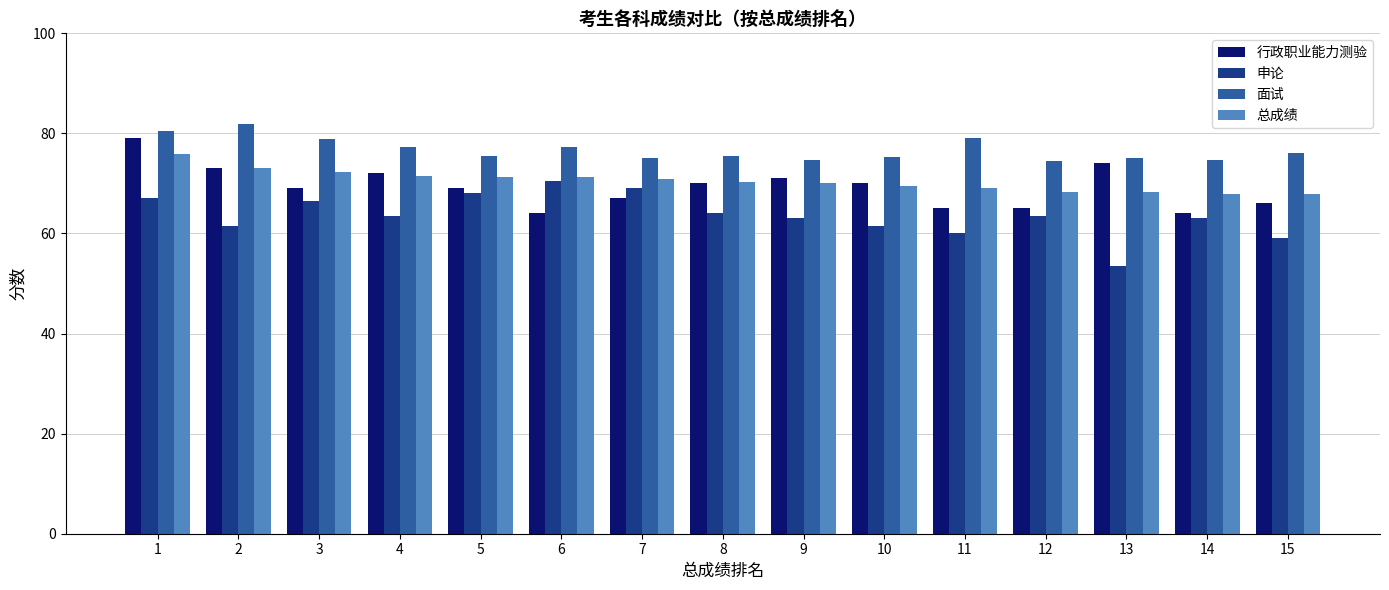

At 11, list the series in order from smallest to largest.

申论, 行政职业能力测验, 总成绩, 面试